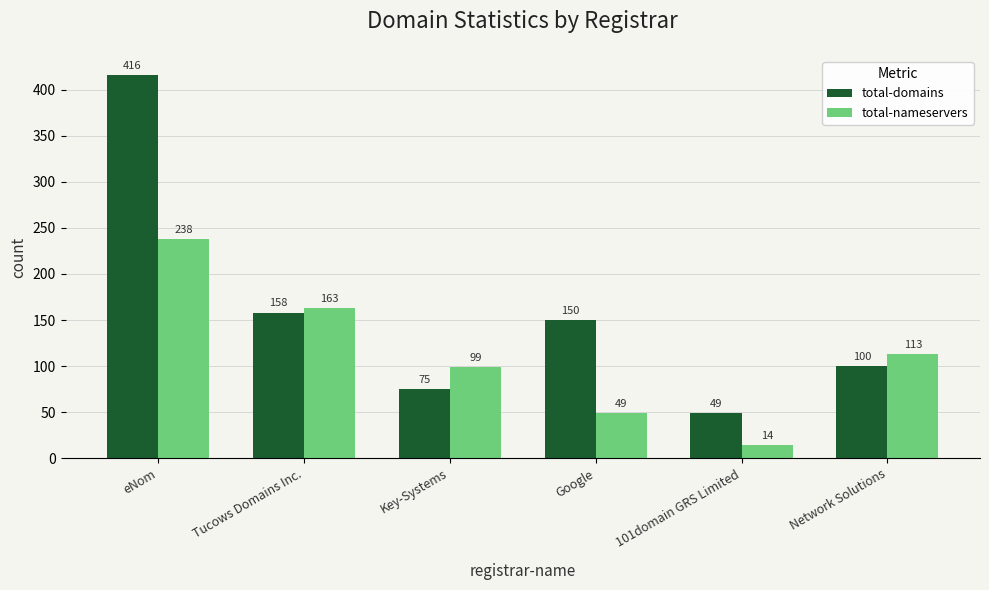

Reading left to right, what are all the values shown in this chart?

total-domains: 416	158	75	150	49	100
total-nameservers: 238	163	99	49	14	113